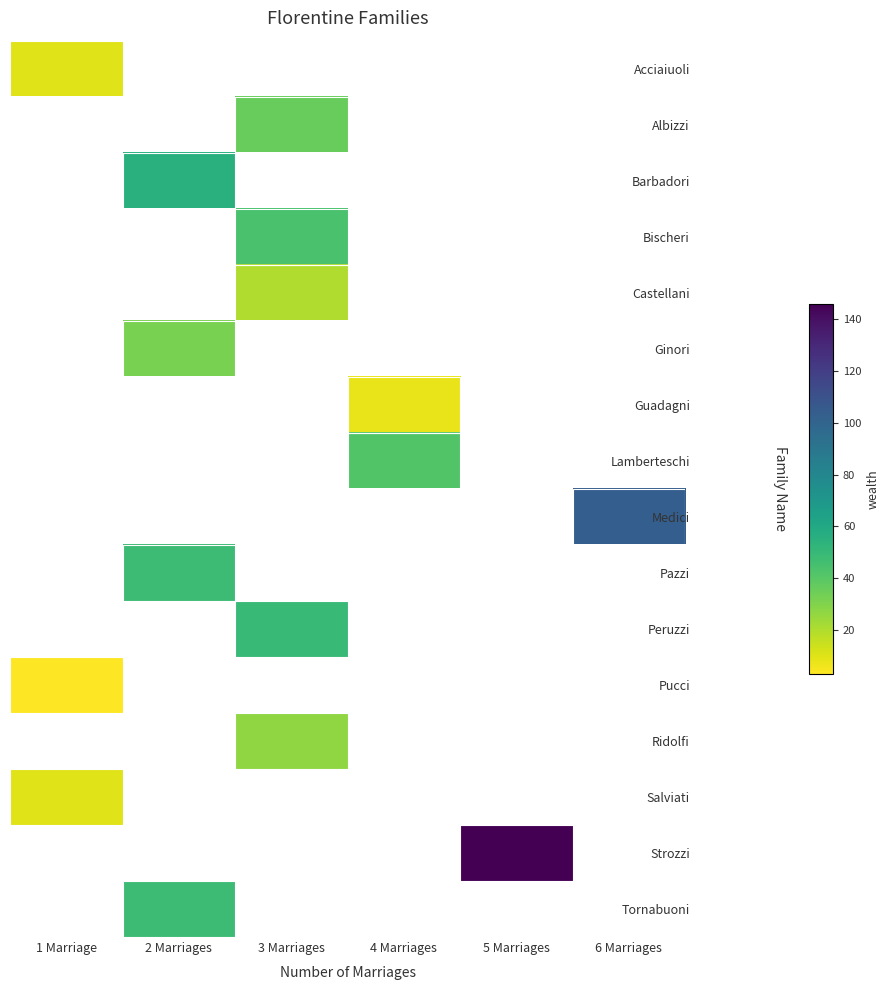

At which label does Strozzi reach its peak?

1 Marriage